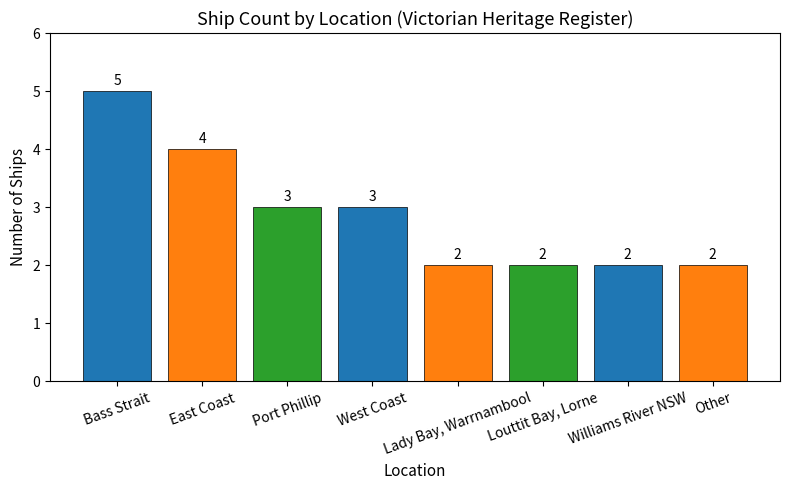

The chart shows a value of 1 at Williams River NSW. True or false?

False